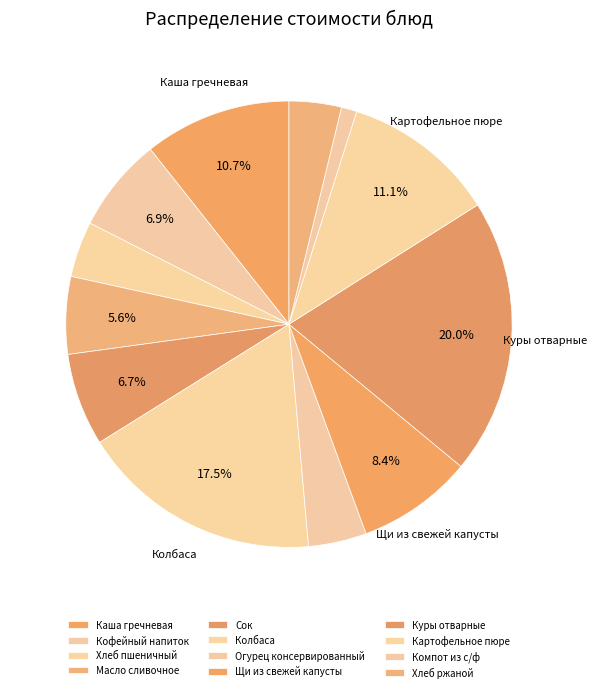

Which slice is the smallest?

Компот из с/ф